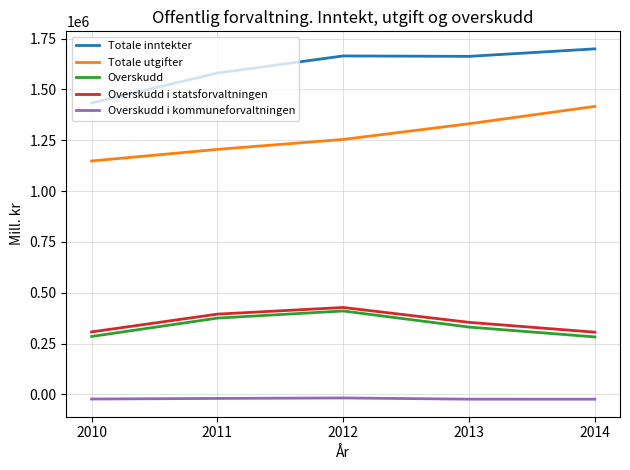

Between 2011 and 2014, which series saw the biggest shift?

Totale utgifter